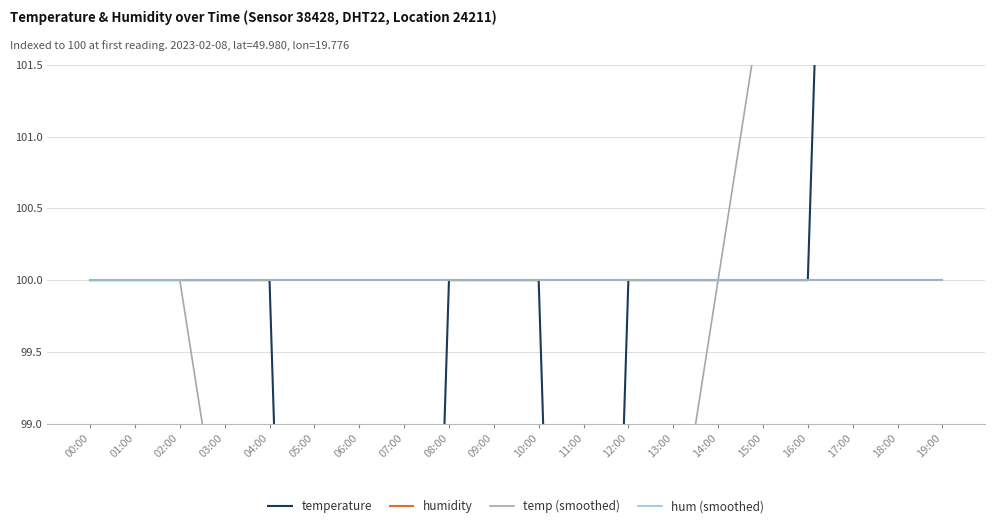

In temperature, how many points are lower than both neighbors (excluding endpoints)?

1